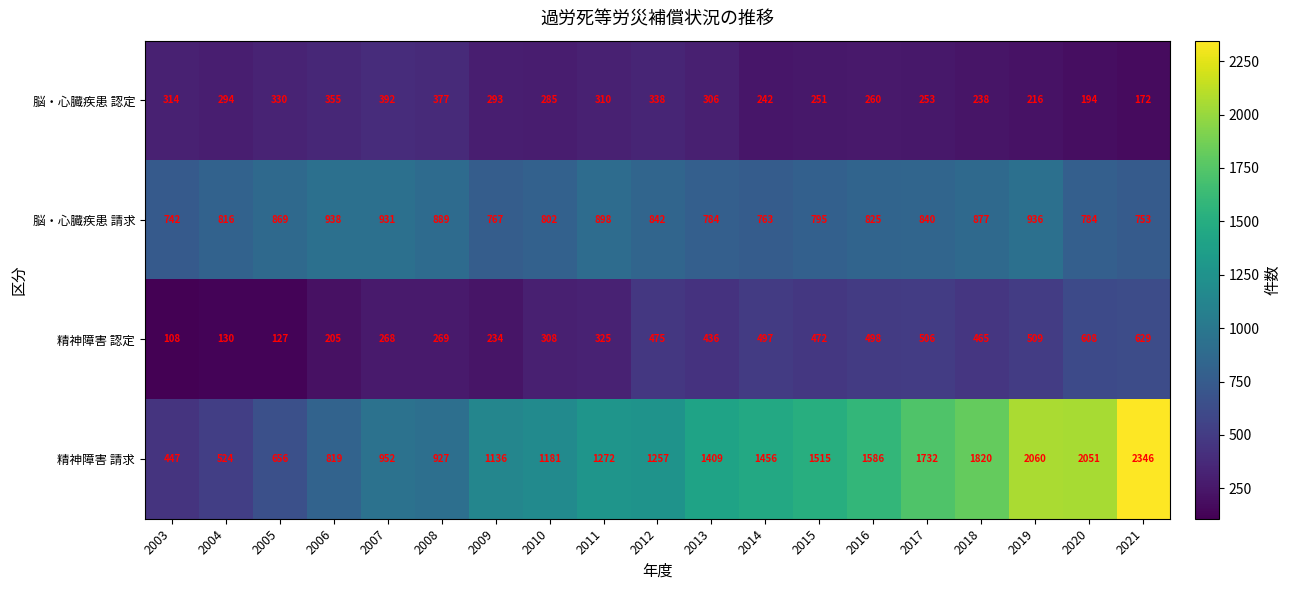

At which label is 精神障害 請求 closest to 1396?

2013